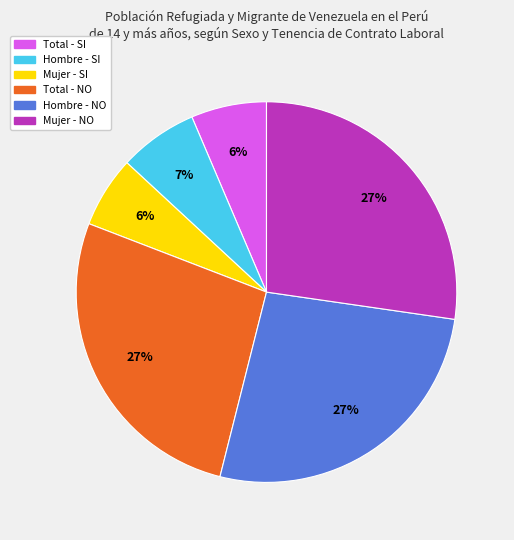

To the nearest percent, what is the average slice percentage?

17%